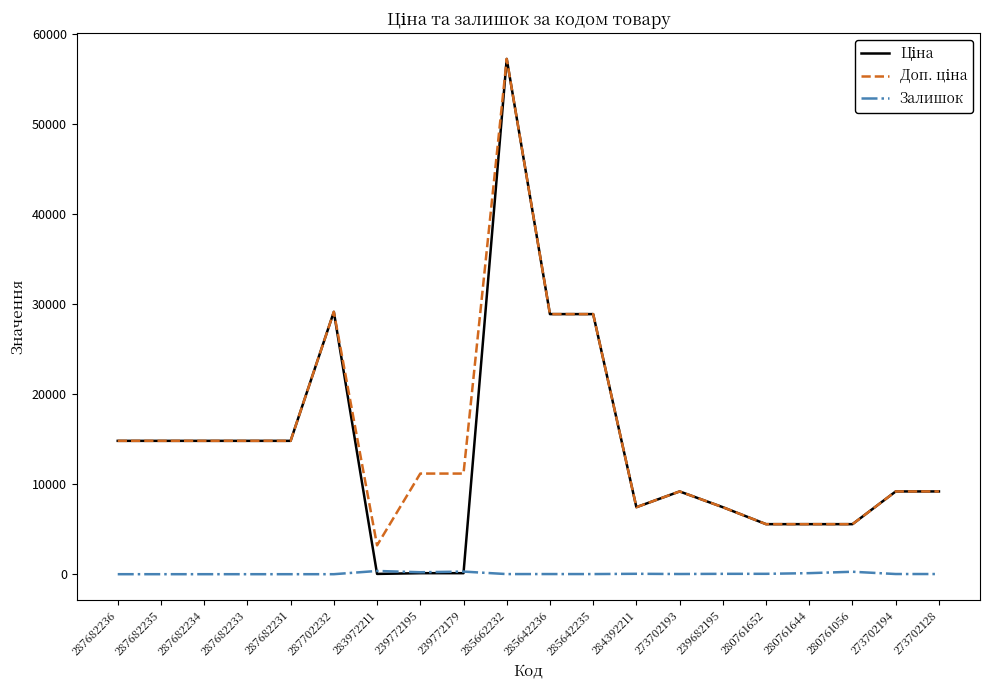

At how many categories does at least one series exceed 6879?

16